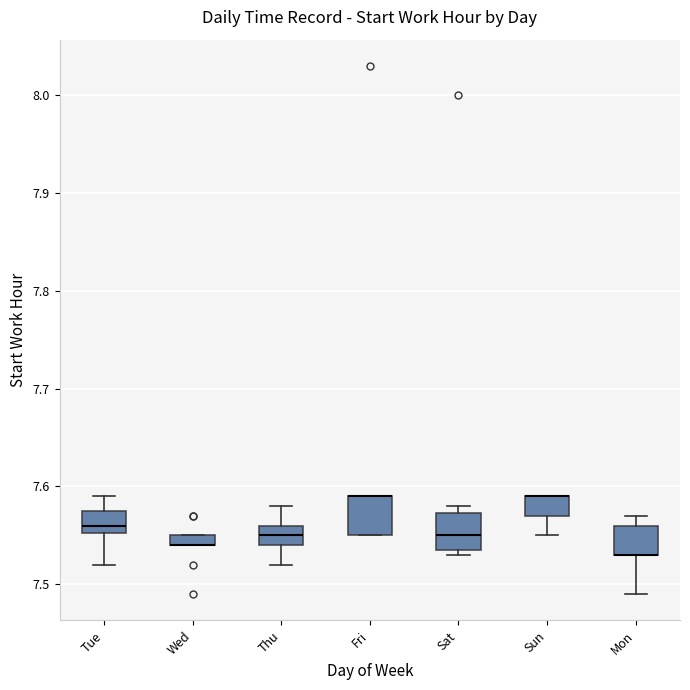

Where is the lower edge of the box for Wed on the y-axis? The values are not printed on the chart, so give them approximately, as read against the axis.

7.54